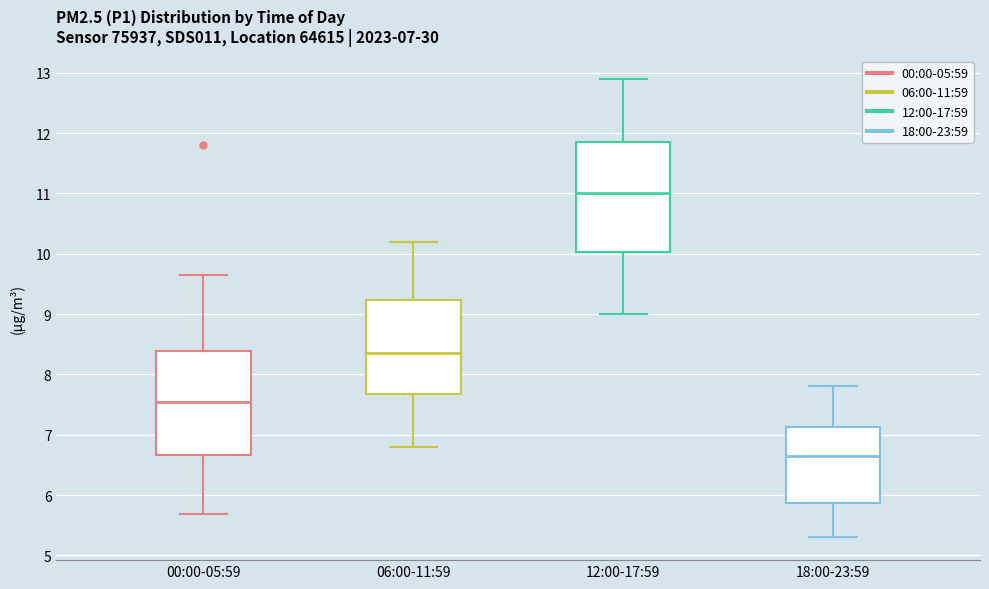

Which box is the tallest, from its lower edge to its upper edge?

12:00-17:59